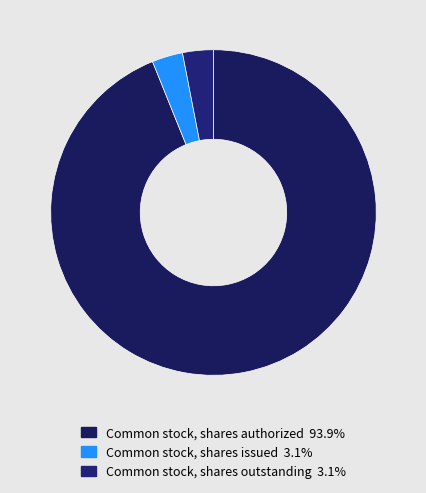

What portion of the pie excludes Common stock, shares authorized?

6.1%